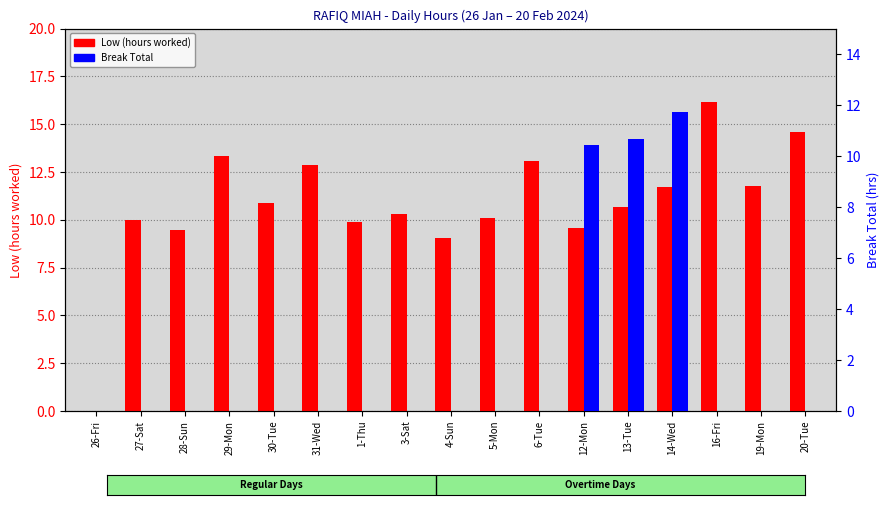

What is the label of the 6th bar from the left?

31-Wed